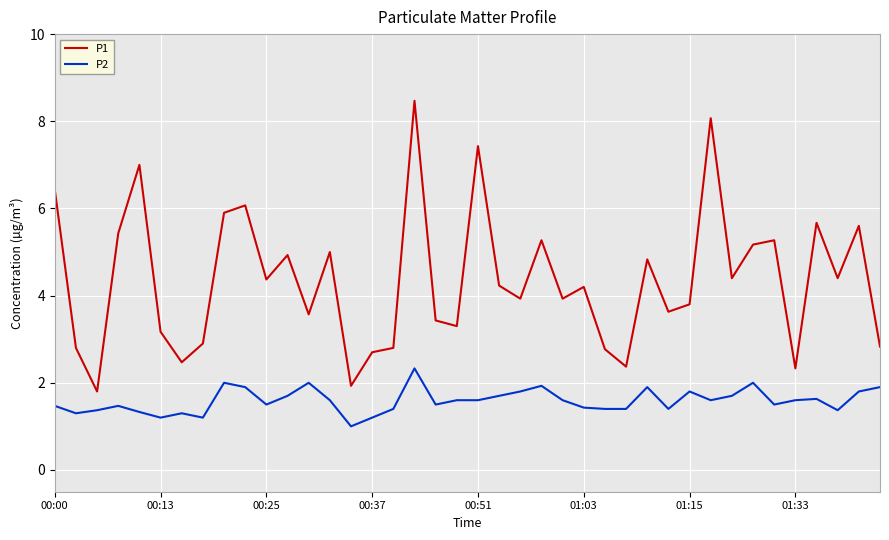

What is the minimum value for P1?

1.8